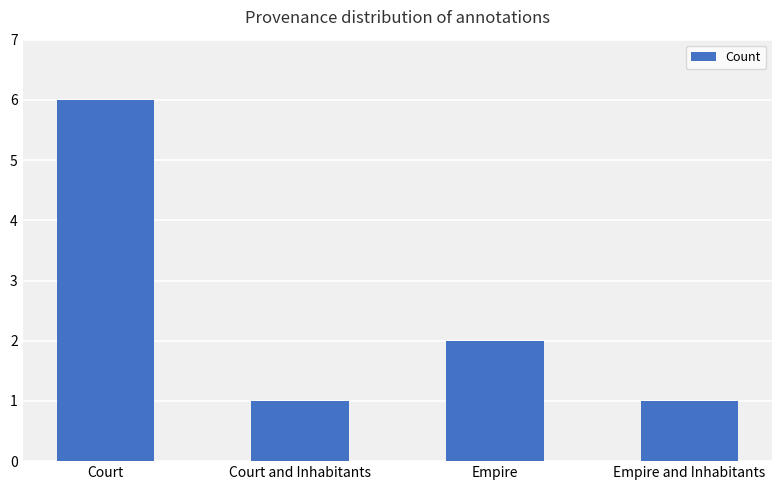

Count the number of categories in the chart.

4